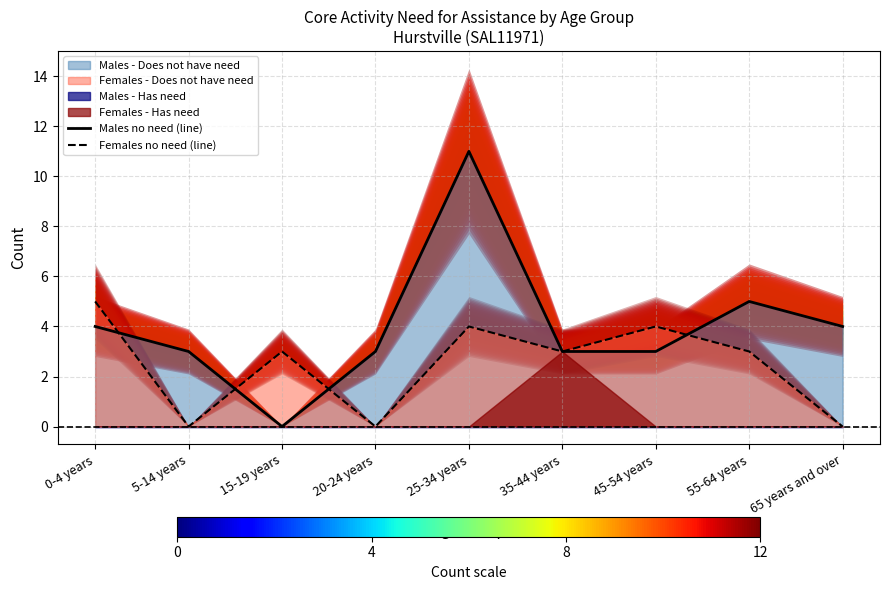

True or false: Males no need (line) has more than 2 points higher than both neighbors.

False